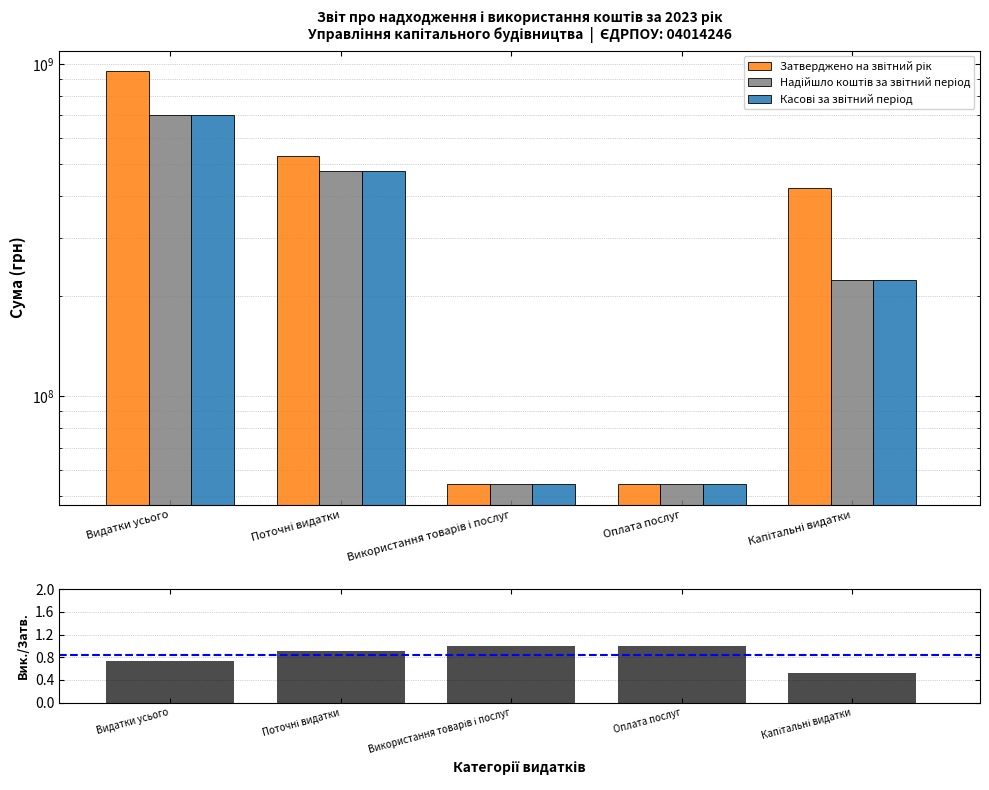

Which has a higher value, Видатки усього or Оплата послуг?

Видатки усього